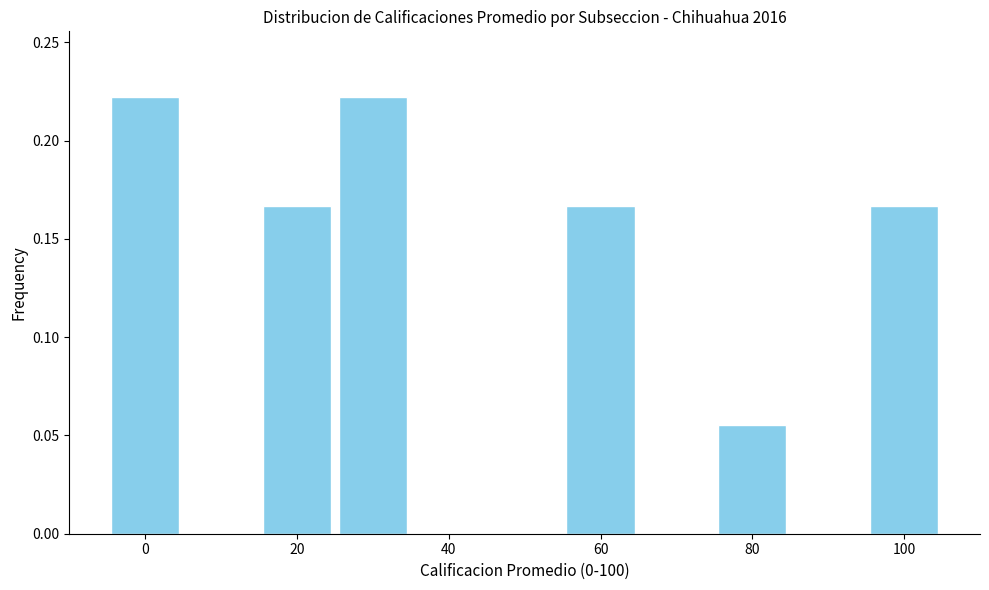

Reading left to right, list every bar in this chart as the range it spans on the x-axis followed by its height. Neither the bar edges nor the heights are printed on the chart, so give them approximately, as read against the axes.

-5 to 5: 0.220
5 to 15: 0
15 to 25: 0.165
25 to 35: 0.220
35 to 45: 0
45 to 55: 0
55 to 65: 0.165
65 to 75: 0
75 to 85: 0.055
85 to 95: 0
95 to 105: 0.165